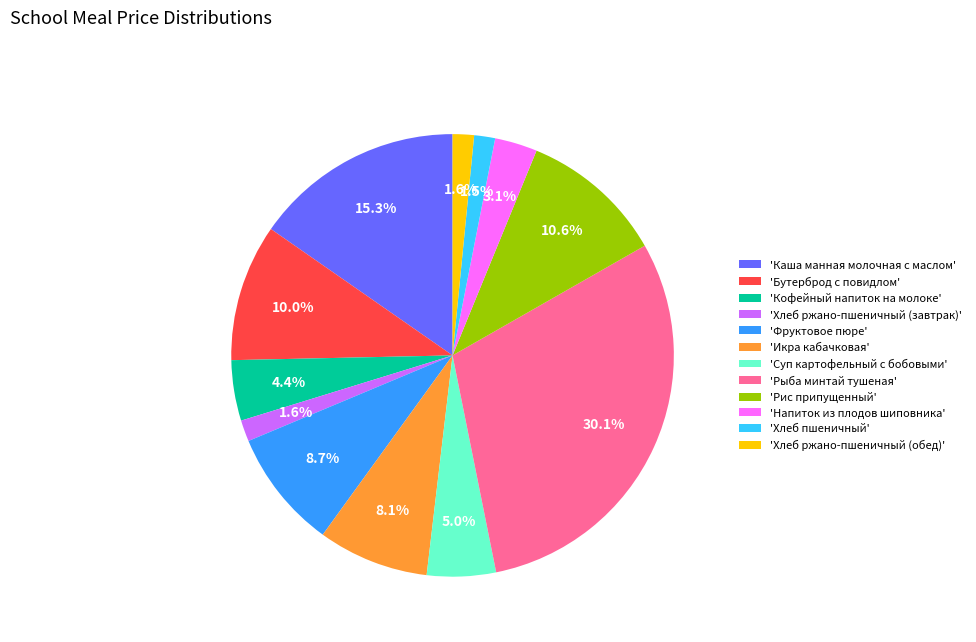

What is the total percentage of 'Кофейный напиток на молоке' and 'Хлеб ржано-пшеничный (обед)'?

6.0%